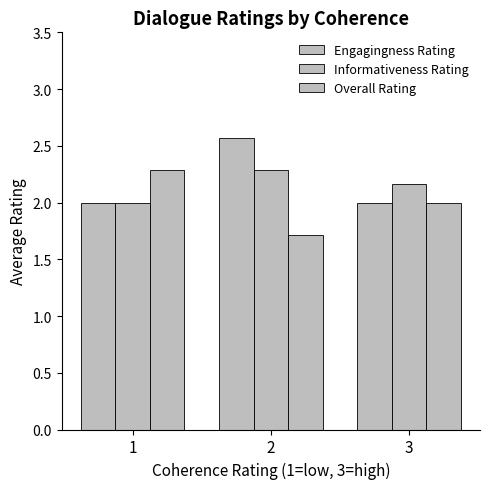

Reading left to right, what are all the values shown in this chart?

Engagingness Rating: 1=2.0	2=2.6	3=2.0
Informativeness Rating: 1=2.0	2=2.3	3=2.2
Overall Rating: 1=2.3	2=1.7	3=2.0